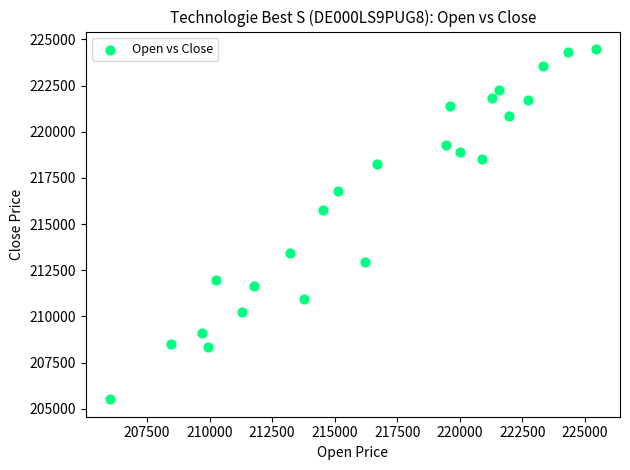

What is the range of X values (max minus min)?

19407